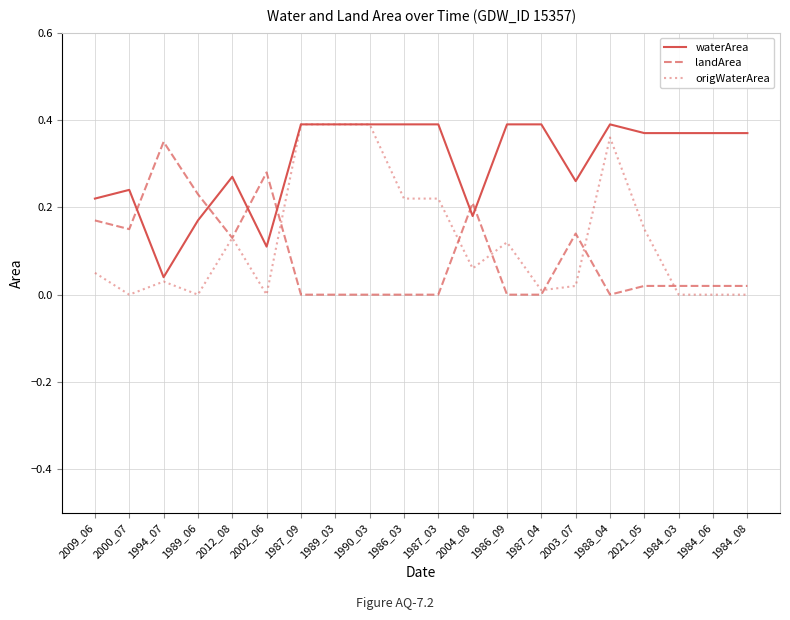

After their last crossing, which series has the higher values: waterArea or landArea?

waterArea